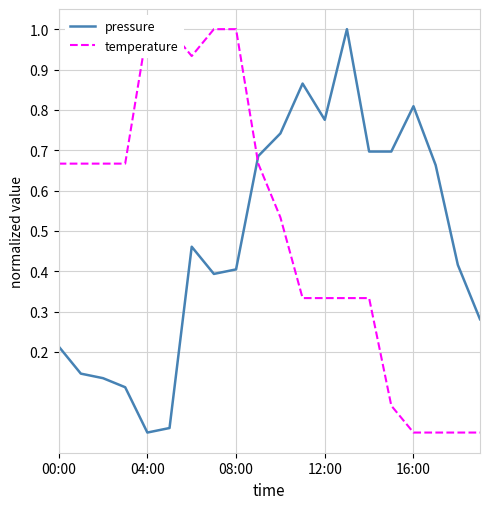

What is the total value across all series at 7?

1.4